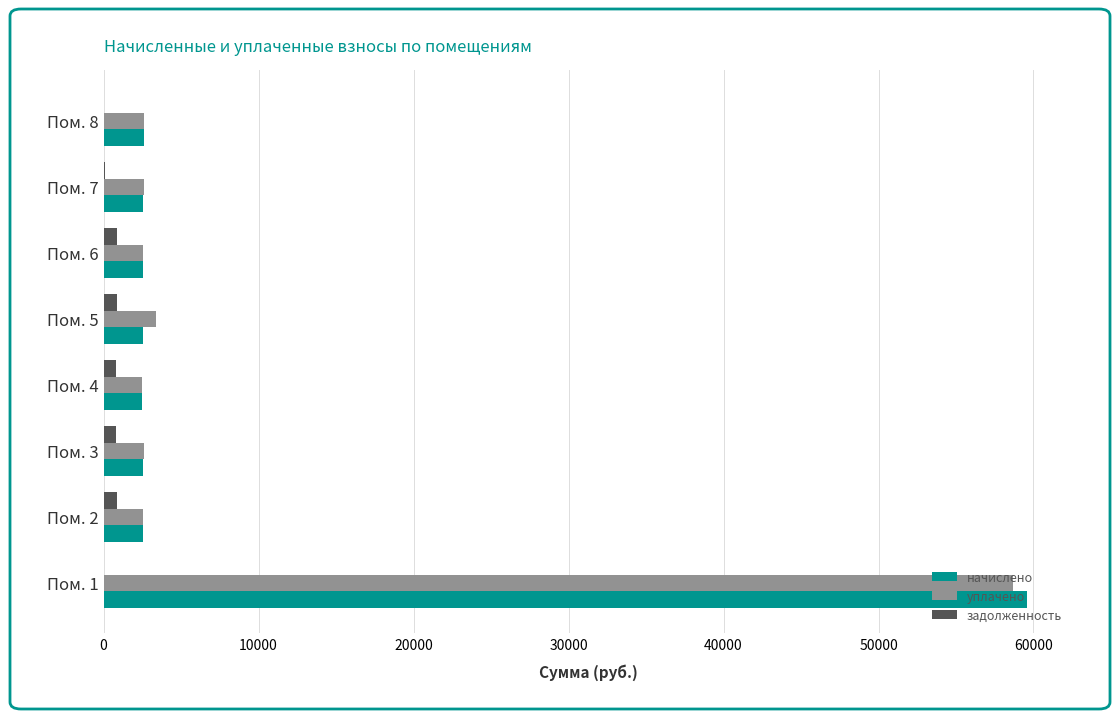

How many values in the начислено series exceed 2547?

4